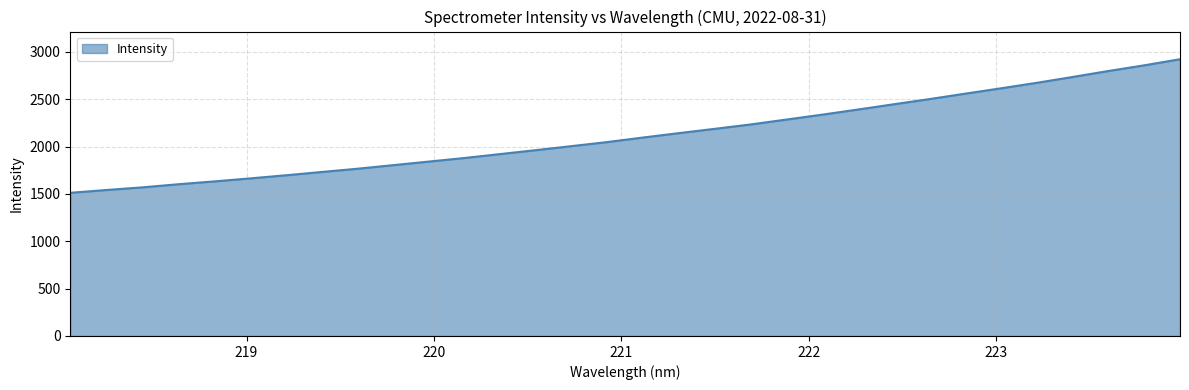

What is the difference between the maximum and minimum values?

1411.1